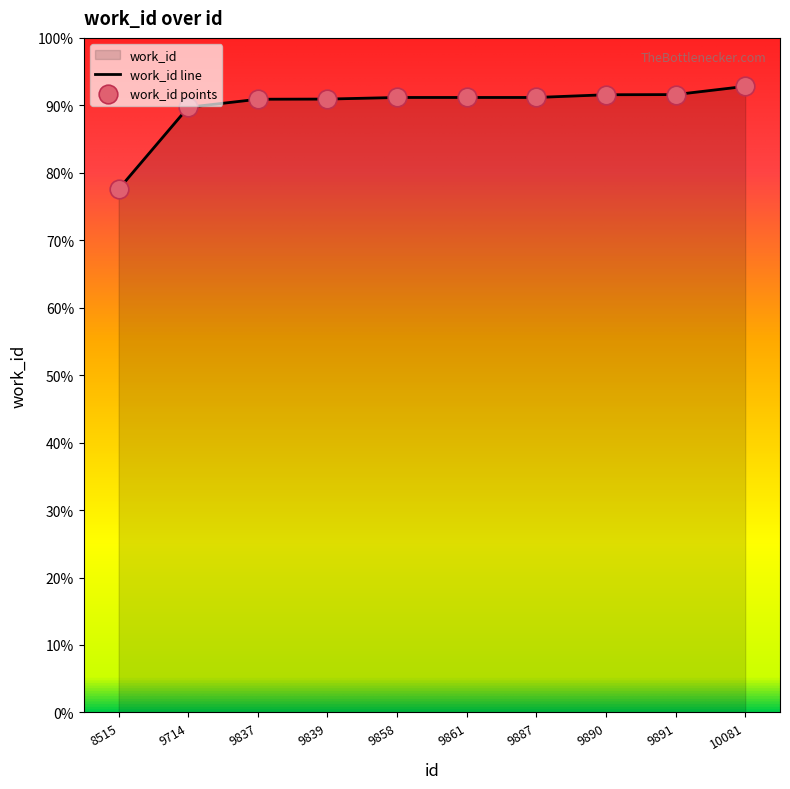

Approximately how many times larger is the value at 9837 compared to 9890?

1.0